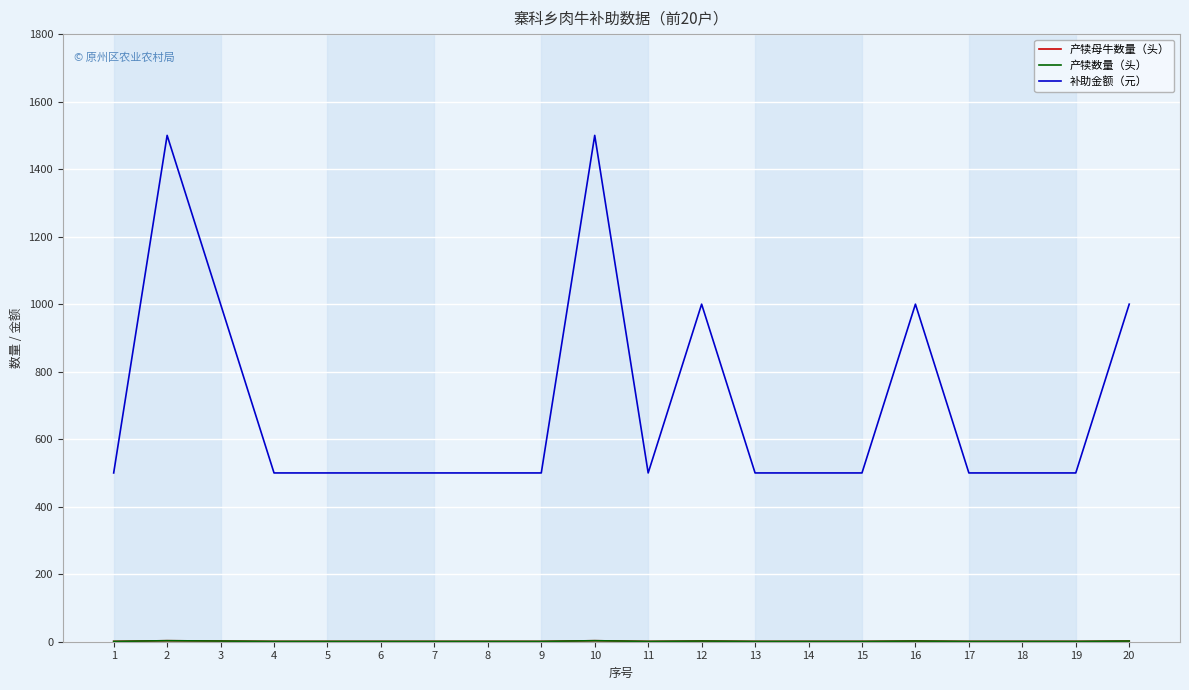

Does the chart display data point markers on the line(s)?

No